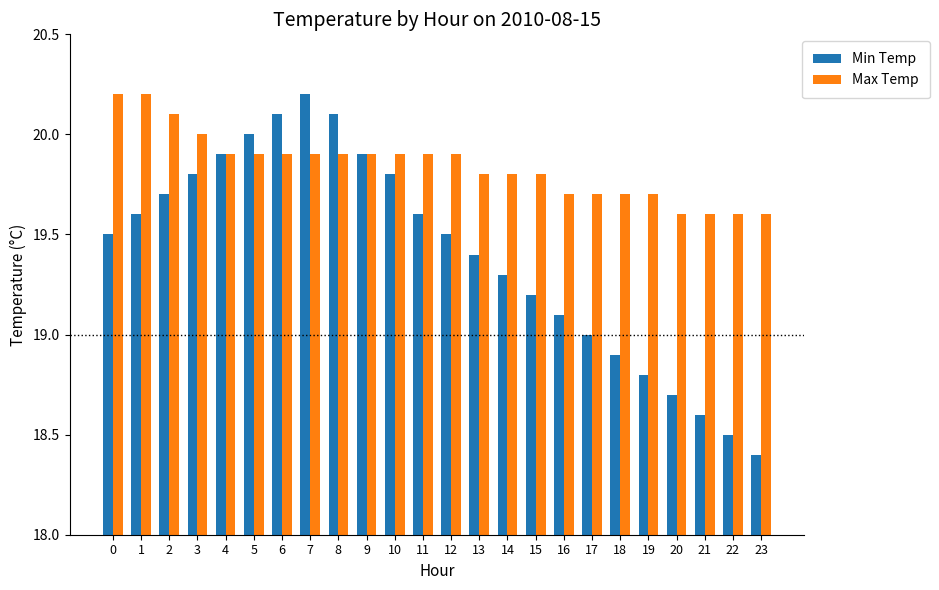

At how many categories does at least one series exceed 18?

24